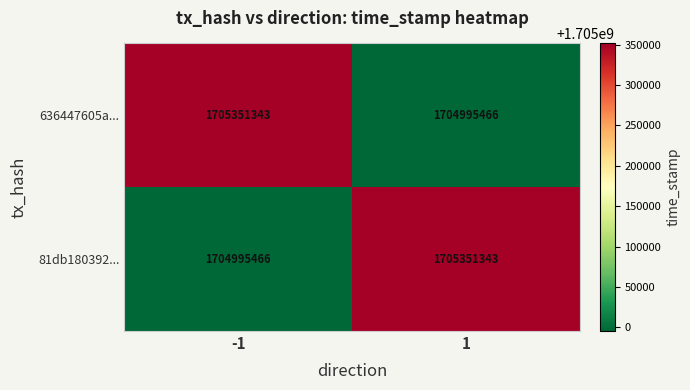

Reading left to right, what are all the values shown in this chart?

636447605a...: -1=1705351343	1=1704995466
81db180392...: -1=1704995466	1=1705351343